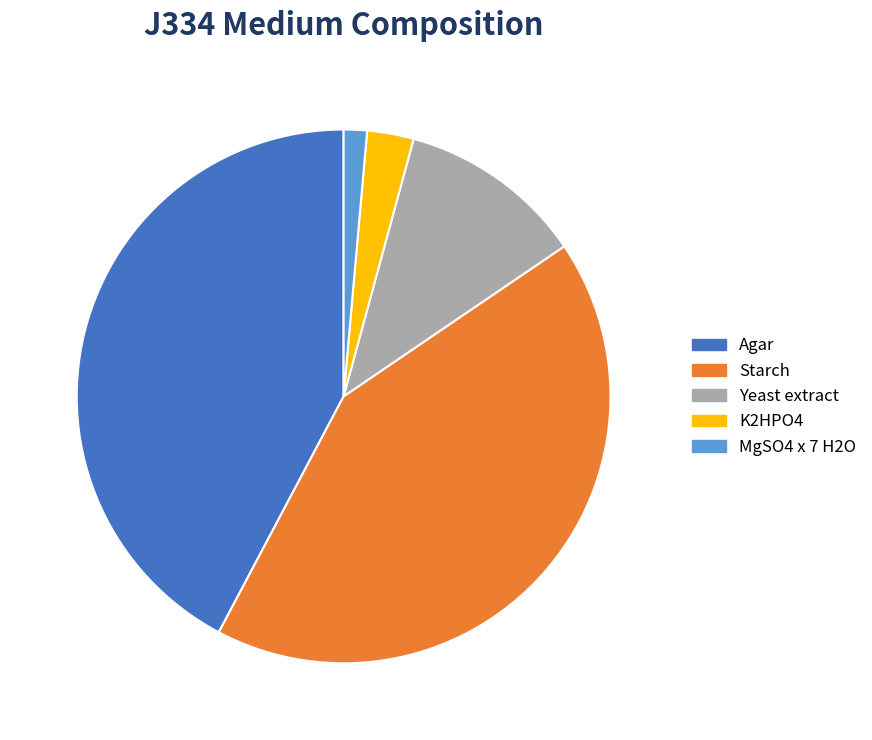

Do Yeast extract and Agar together represent more than half of the pie?

Yes